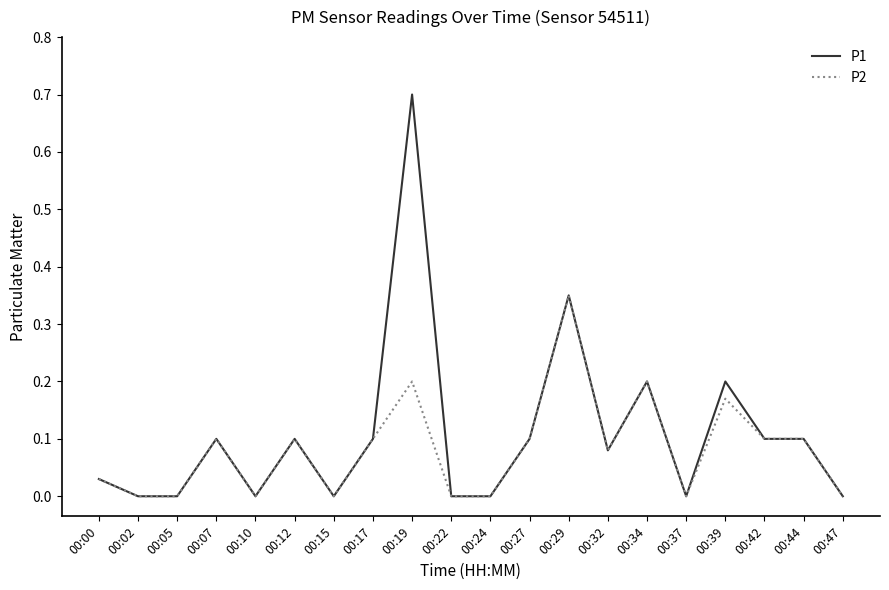

Count the number of categories in the chart.

20